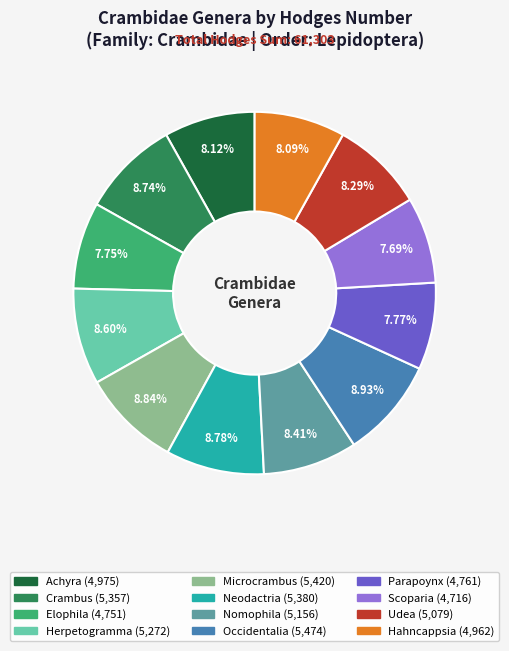

To the nearest percent, what percentage of the pie is Parapoynx?

8%